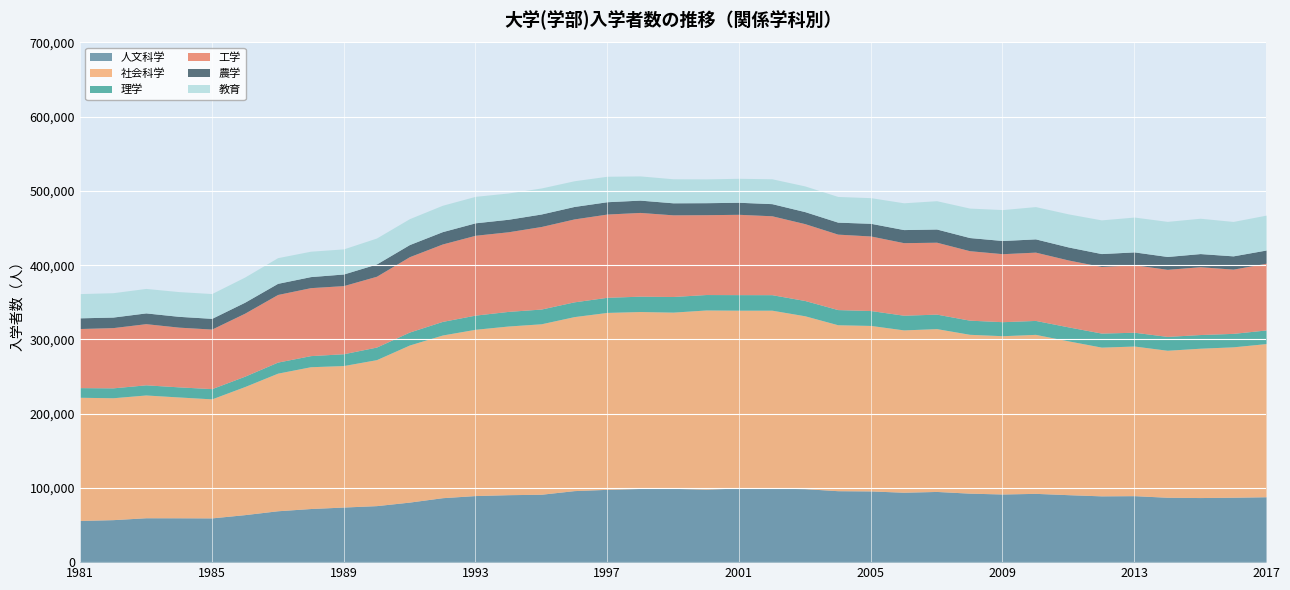

Reading left to right, extract all data points from this chart.

人文科学: 1981=56136	1982=57224	1983=59786	1984=59736	1985=59595	1986=63976	1987=69204	1988=72217	1989=74214	1990=76115	1991=80870	1992=86813	1993=89677	1994=90864	1995=91447	1996=96338	1997=98060	1998=99243	1999=99381	2000=98407	2001=99782	2002=99666	2003=98988	2004=96236	2005=95911	2006=94163	2007=95226	2008=92925	2009=91793	2010=92644	2011=90865	2012=89285	2013=89549	2014=87394	2015=87005	2016=87430	2017=88074
社会科学: 1981=165958	1982=164228	1983=165388	1984=162764	1985=160338	1986=172539	1987=185368	1988=191021	1989=190611	1990=196659	1991=211627	1992=219150	1993=224012	1994=227216	1995=229642	1996=234420	1997=238343	1998=238357	1999=237402	2000=241275	2001=239630	2002=239733	2003=232878	2004=223547	2005=222937	2006=218676	2007=219358	2008=213984	2009=213233	2010=214192	2011=207179	2012=200361	2013=201556	2014=198030	2015=201184	2016=202612	2017=206331
理学: 1981=12990	1982=13303	1983=13679	1984=13597	1985=13778	1986=13966	1987=14897	1988=14950	1989=15899	1990=16940	1991=17454	1992=18313	1993=19077	1994=19679	1995=19849	1996=19878	1997=20355	1998=20669	1999=21042	2000=20795	2001=20936	2002=20883	2003=20570	2004=20421	2005=20057	2006=19773	2007=19494	2008=19039	2009=18872	2010=18761	2011=18825	2012=18909	2013=18576	2014=18643	2015=18397	2016=18116	2017=18357
工学: 1981=79635	1982=81163	1983=82387	1984=80454	1985=80249	1986=84878	1987=91104	1988=91578	1989=91792	1990=95401	1991=101533	1992=104316	1993=107564	1994=107276	1995=111209	1996=111712	1997=112168	1998=112817	1999=110007	2000=107566	2001=108207	2002=106295	2003=103544	2004=101648	2005=100443	2006=97752	2007=96892	2008=93594	2009=91611	2010=92010	2011=90141	2012=89728	2013=90924	2014=90376	2015=91367	2016=86537	2017=89880
農学: 1981=14381	1982=14188	1983=14481	1984=14556	1985=14434	1986=14768	1987=14984	1988=14875	1989=15631	1990=16527	1991=16311	1992=16607	1993=16781	1994=16846	1995=16831	1996=16779	1997=16580	1998=16570	1999=16198	2000=16147	2001=16206	2002=16334	2003=16190	2004=16142	2005=17066	2006=17604	2007=17767	2008=17703	2009=17743	2010=17847	2011=17516	2012=17365	2013=17304	2014=17294	2015=17696	2016=17866	2017=17798
教育: 1981=32649	1982=32823	1983=32975	1984=33335	1985=33403	1986=33888	1987=34595	1988=34210	1989=33828	1990=34946	1991=34889	1992=35532	1993=35646	1994=35412	1995=35035	1996=34627	1997=34308	1998=32629	1999=32387	2000=32086	2001=32299	2002=33493	2003=34618	2004=34623	2005=34555	2006=36094	2007=38137	2008=39703	2009=41670	2010=43497	2011=44580	2012=45399	2013=46934	2014=47297	2015=47604	2016=46377	2017=46991